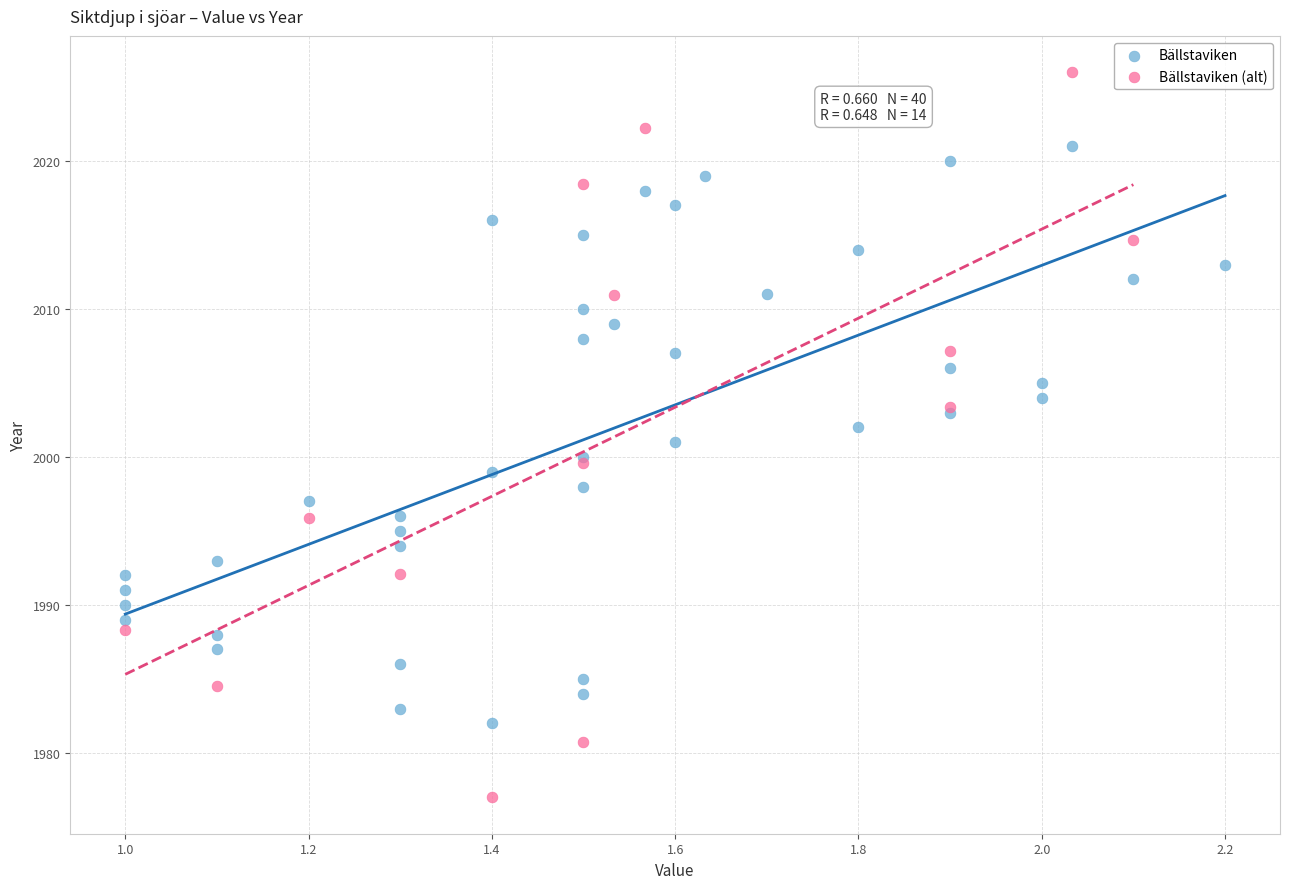

Which series reaches the maximum Y coordinate?

Bällstaviken (alt)